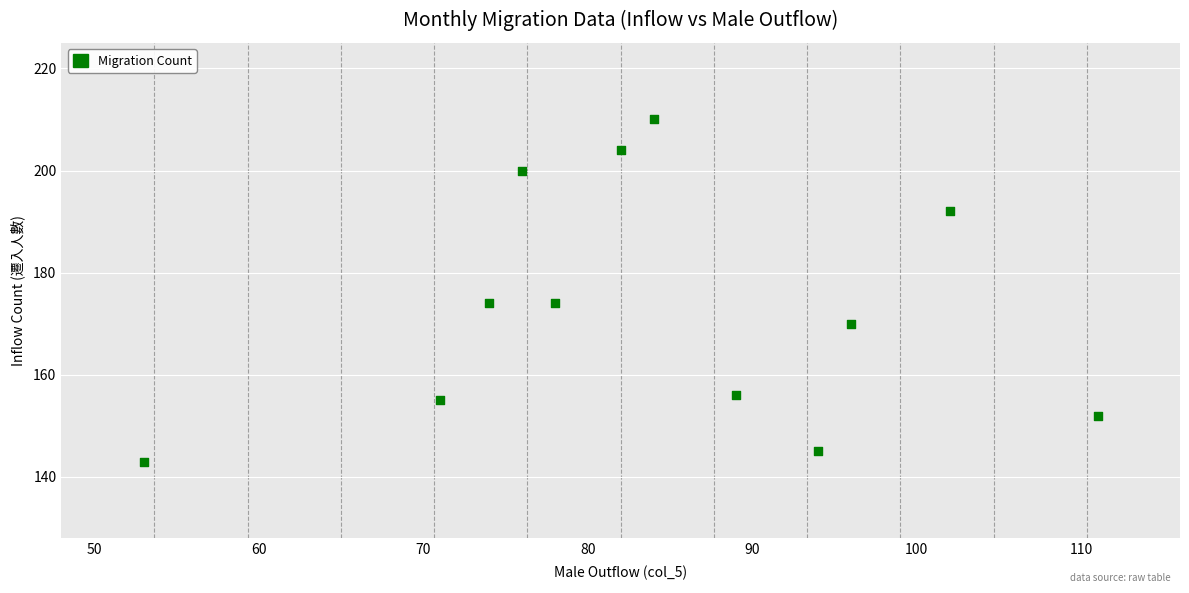

What is the range of X values (max minus min)?

58